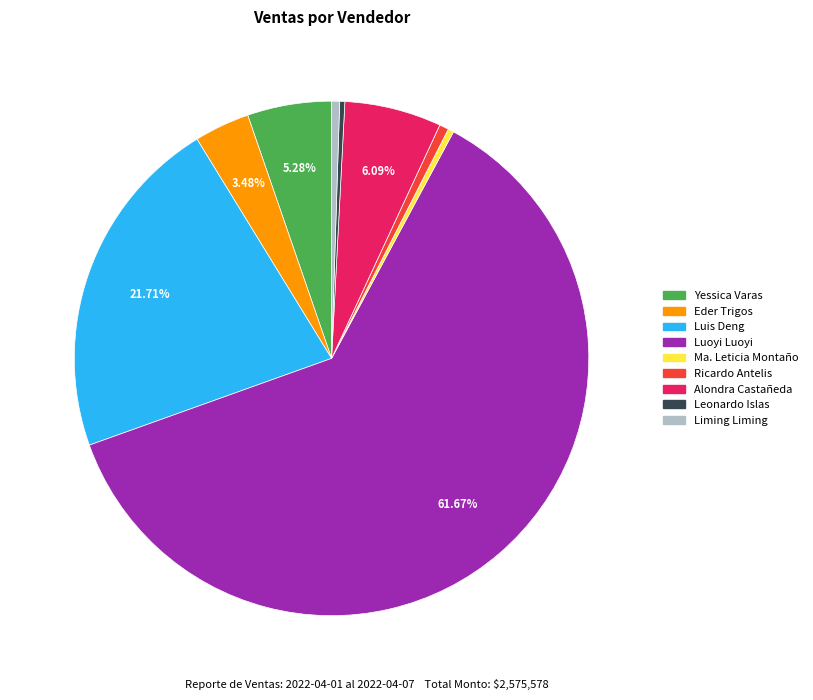

Which has a higher value, Eder Trigos or Ricardo Antelis?

Eder Trigos